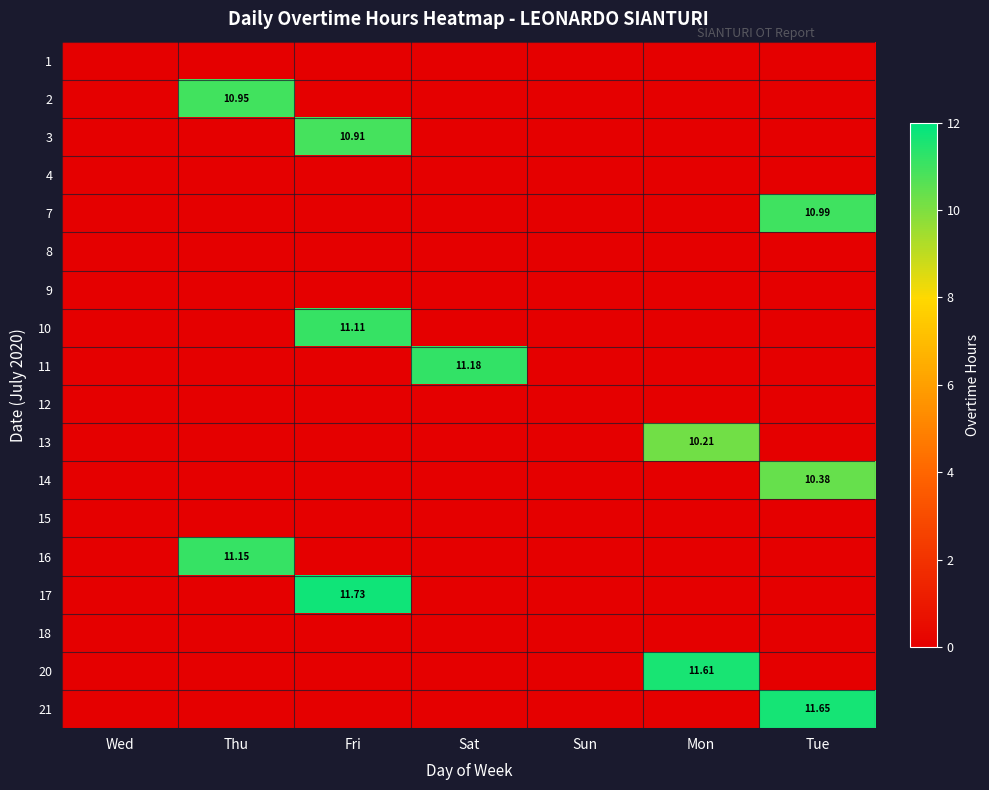

Is it true that 11 equals 0.0 at Fri?

True